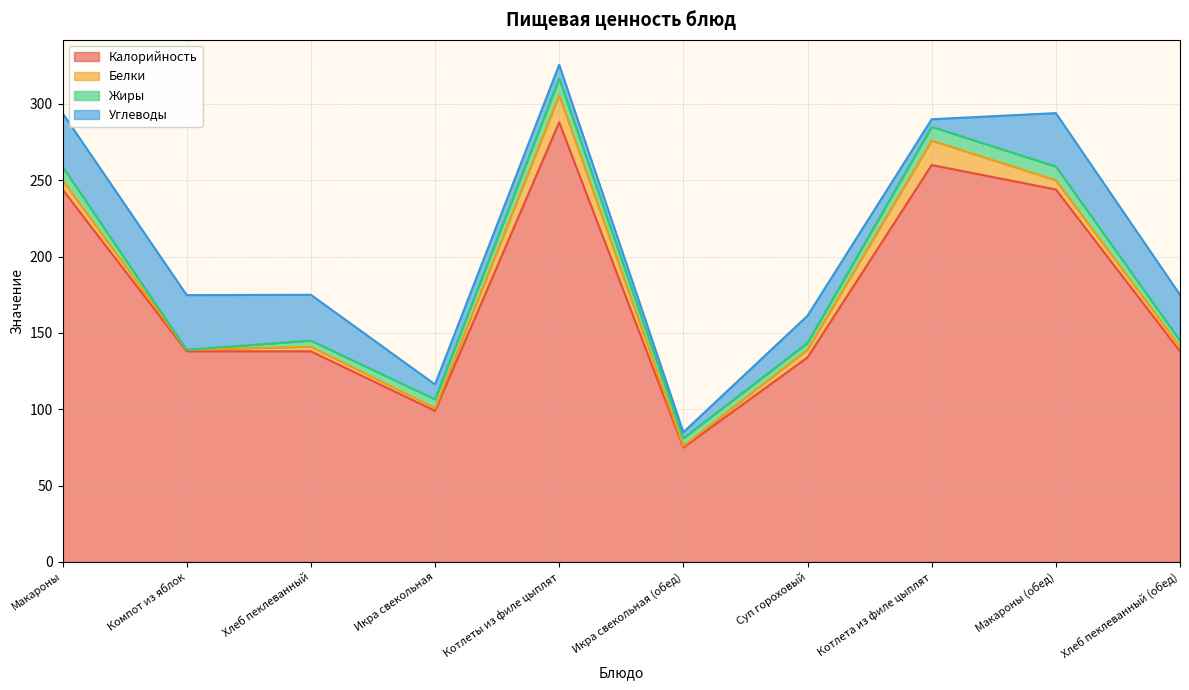

What is the sum of all Углеводы values?

211.4